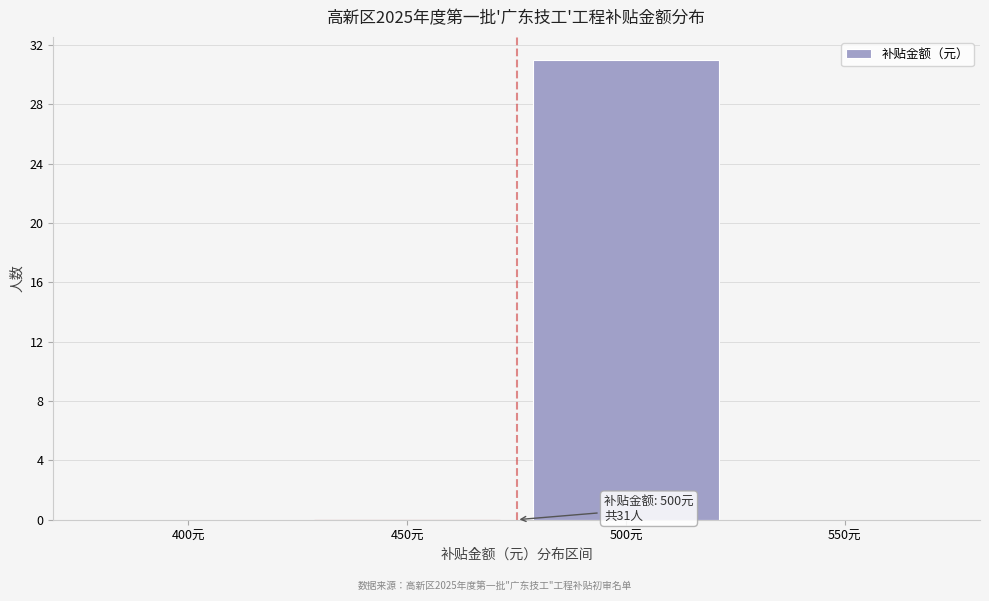

Reading left to right, list all the values displayed in this chart.

400元=0	450元=0	500元=31	550元=0